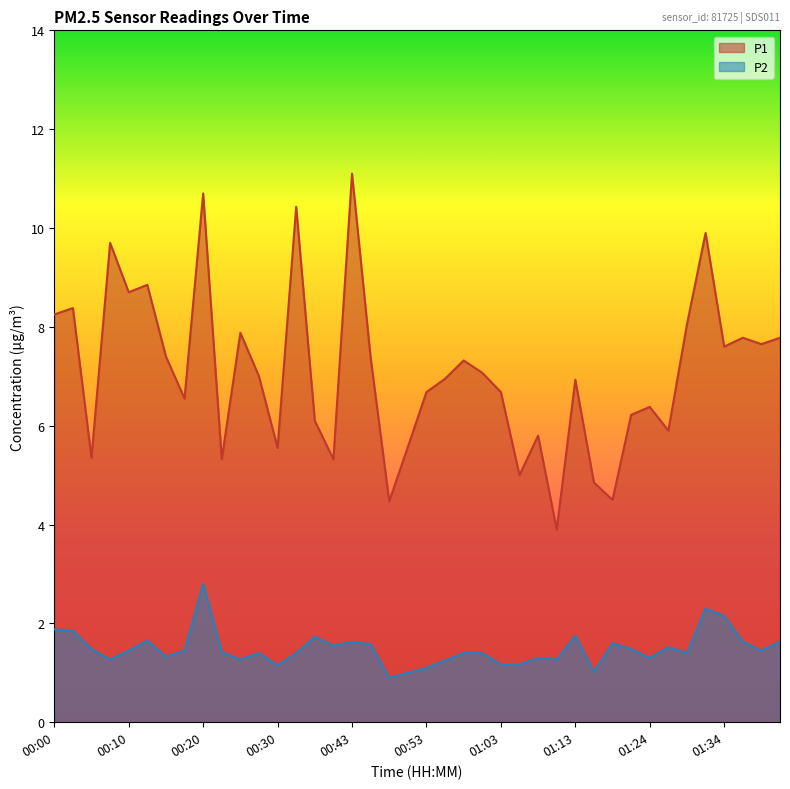

At which category does the chart reach its minimum across all series?

00:48